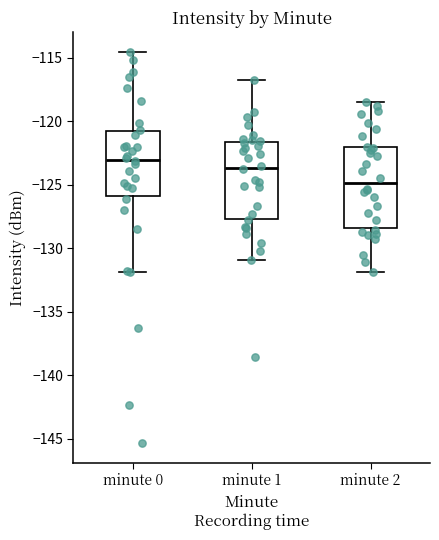

Reading left to right, transcribe this box plot: for each box, give where its median line is, the range the box spans, and where its two whiskers end, as read against the y-axis. The values are not printed on the chart, so give them approximately, as read against the axis.

minute 0: median -123.0, box -126.0 to -121.0, whiskers -132.0 to -114.5
minute 1: median -123.5, box -127.5 to -121.5, whiskers -131.0 to -117.0
minute 2: median -125.0, box -128.5 to -122.0, whiskers -132.0 to -118.5